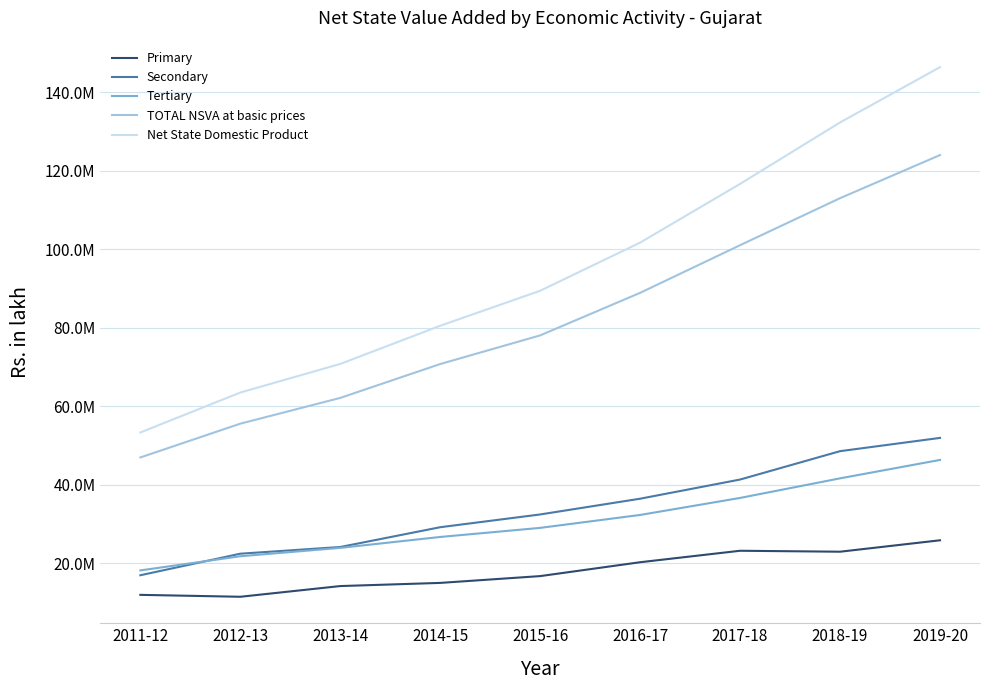

True or false: TOTAL NSVA at basic prices and Primary cross at least once.

False